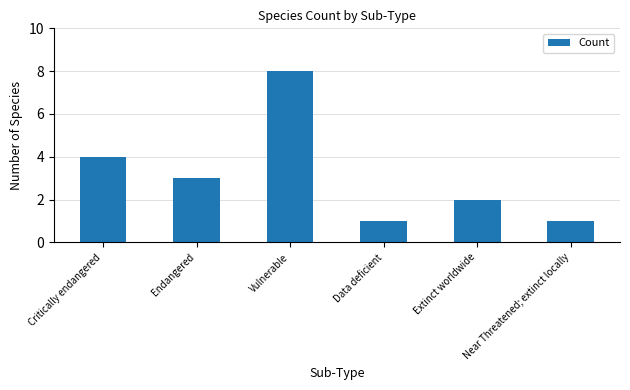

What is the difference between the values at Near Threatened; extinct locally and Critically endangered?

3